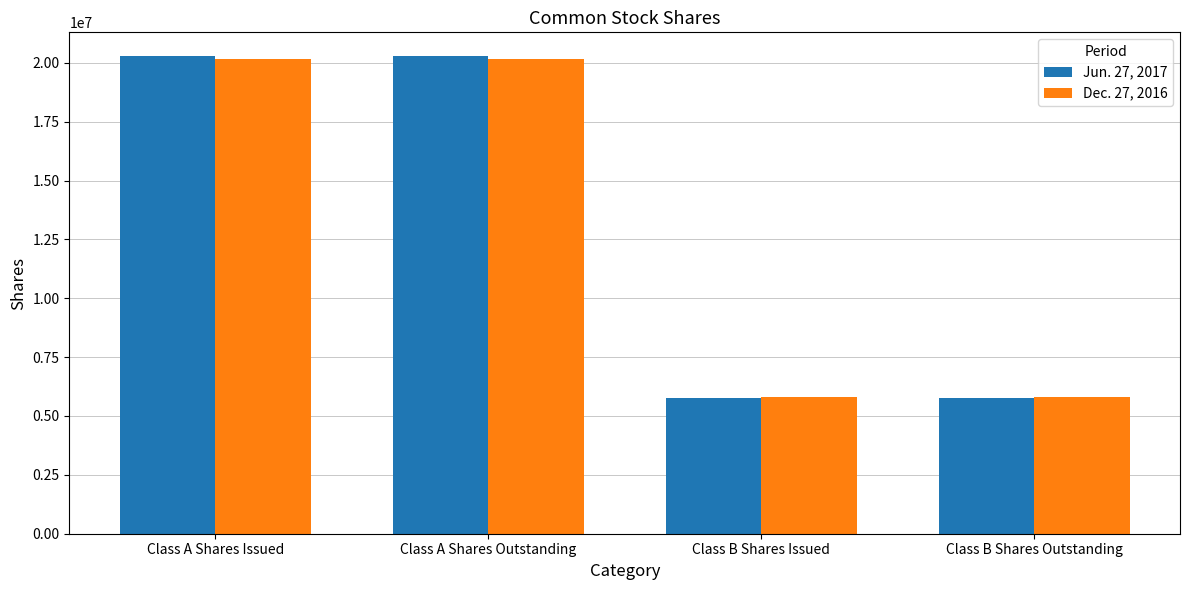

Reading left to right, transcribe all the data shown in this chart.

Jun. 27, 2017: Class A Shares Issued=20278263	Class A Shares Outstanding=20278263	Class B Shares Issued=5743811	Class B Shares Outstanding=5743811
Dec. 27, 2016: Class A Shares Issued=20178937	Class A Shares Outstanding=20178937	Class B Shares Issued=5821122	Class B Shares Outstanding=5821122